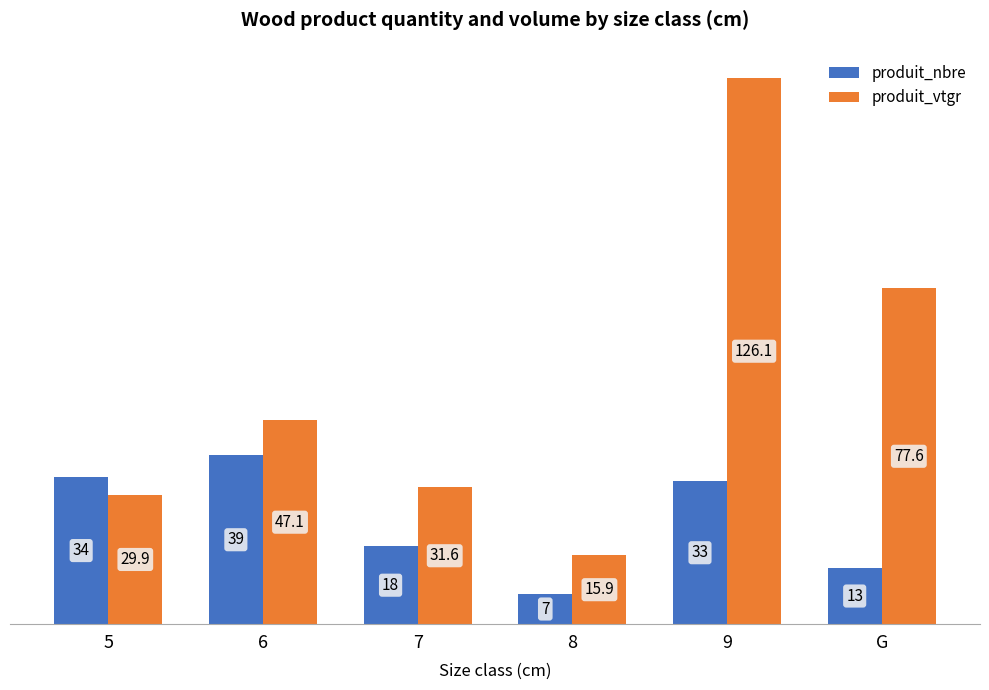

What is the label of the 4th bar from the right?

7